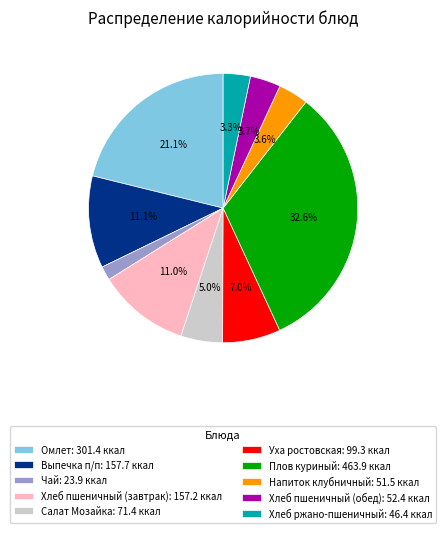

Between Хлеб пшеничный (завтрак) and Омлет, which is larger?

Омлет